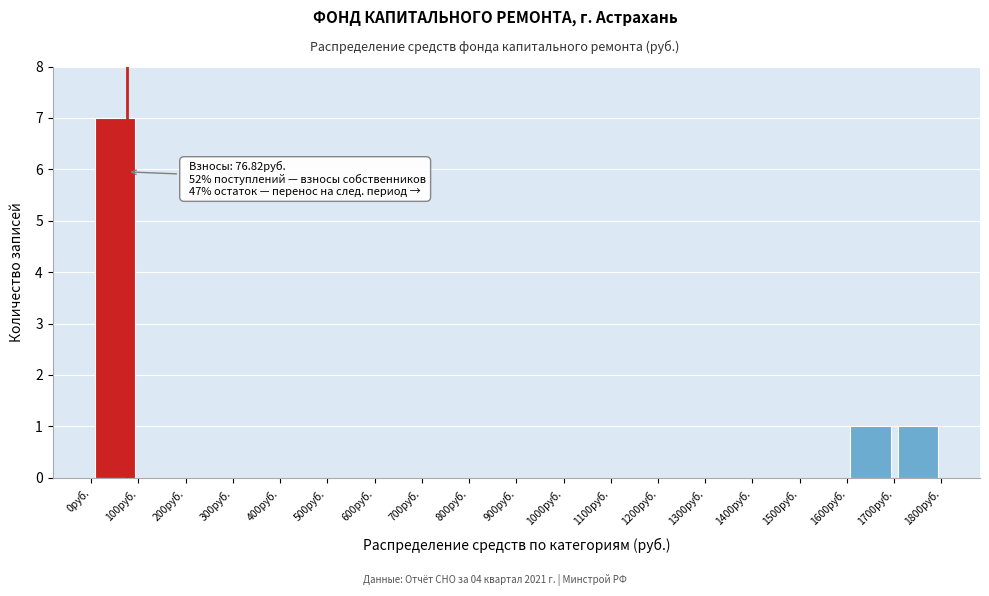

Over which range of the x-axis is the bar tallest?

0 to 100